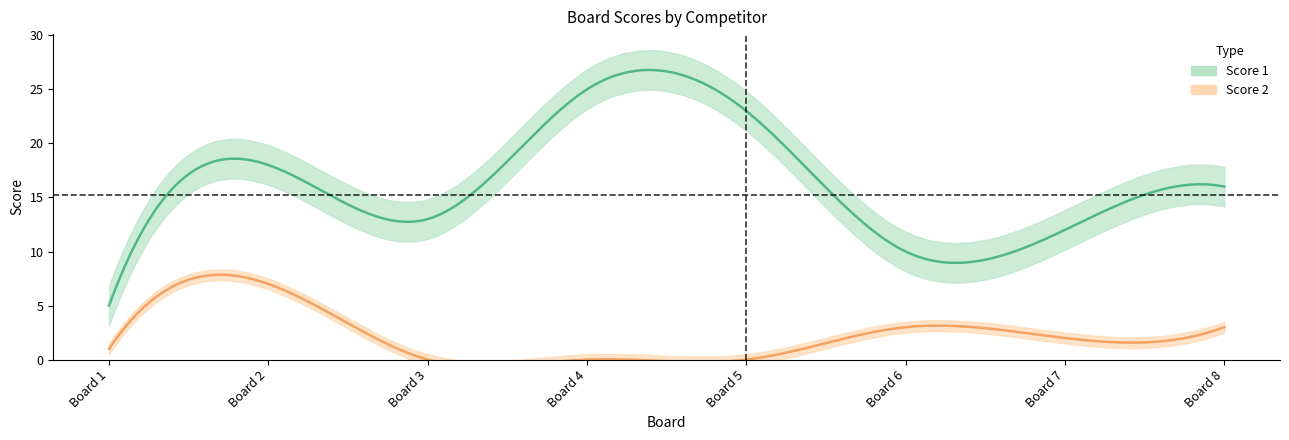

The value of Score 2 at 2 is 2. True or false?

False